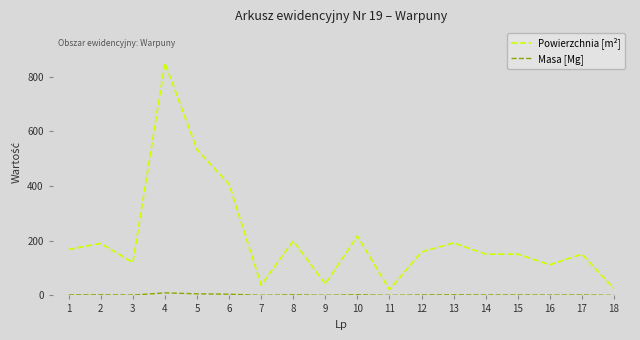

At which category is the sum across all series the highest?

4